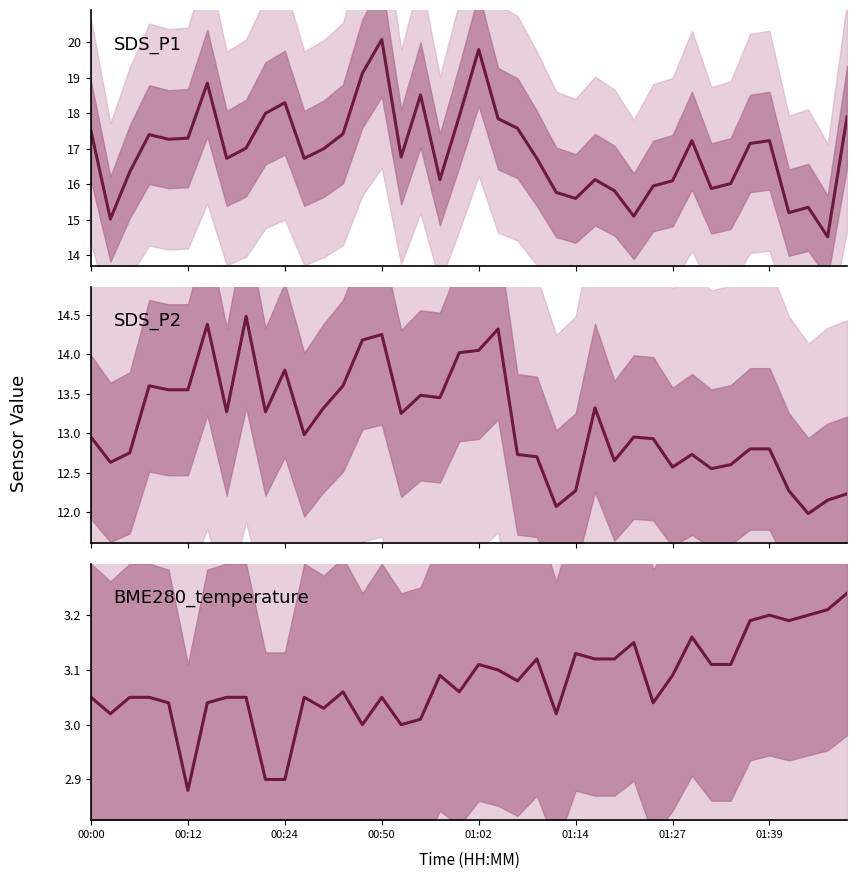

Count the number of data series in this chart.

3